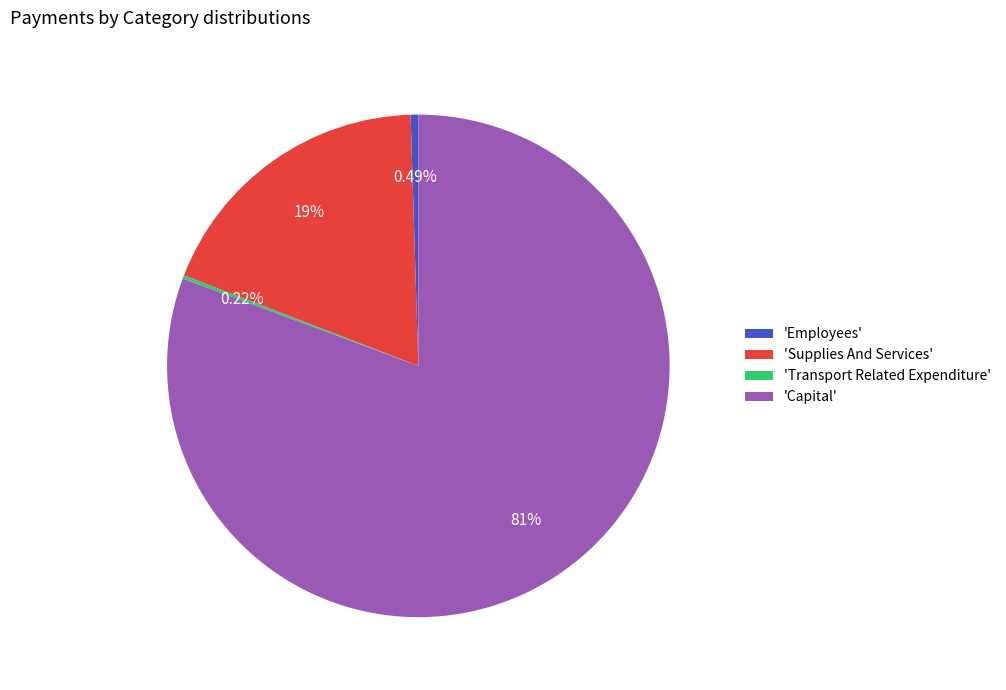

Combined, do 'Employees' and 'Supplies And Services' account for over 50%?

No